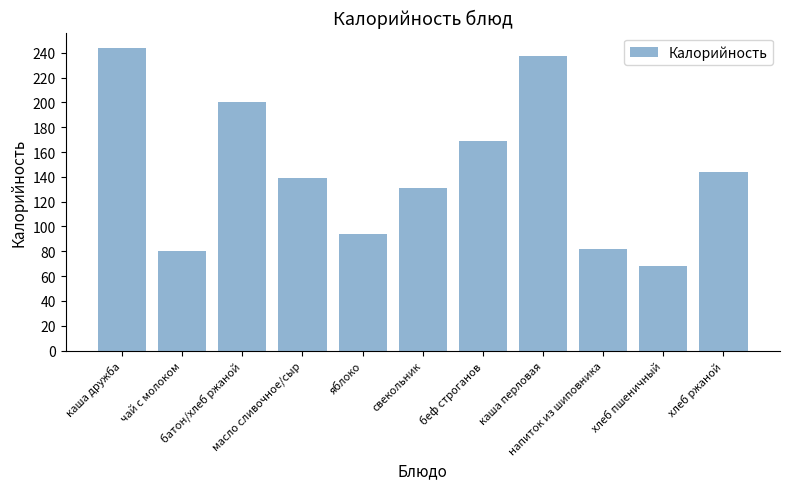

What is the difference between the maximum and minimum values?

176